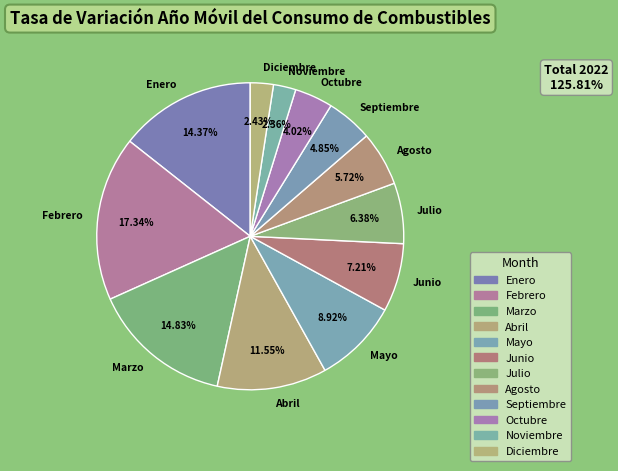

Approximately how many times larger is the value at Marzo compared to Agosto?

2.6